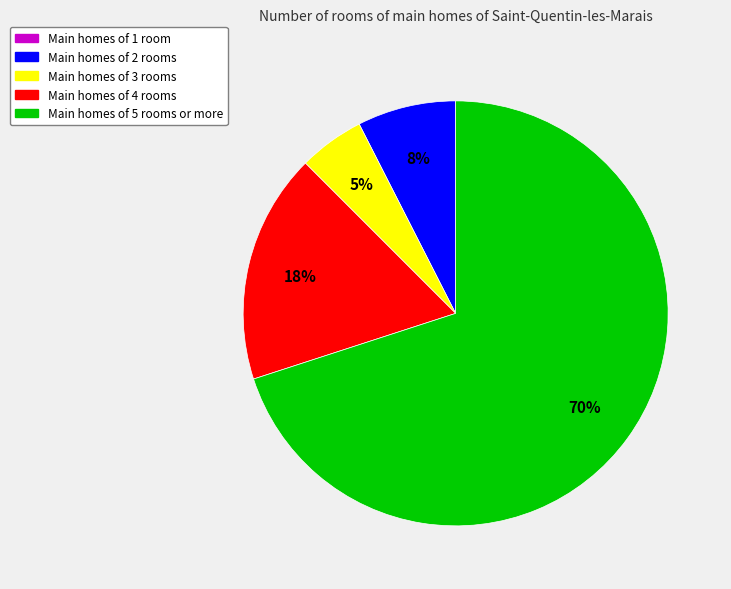

Does any single category account for the majority?

Yes